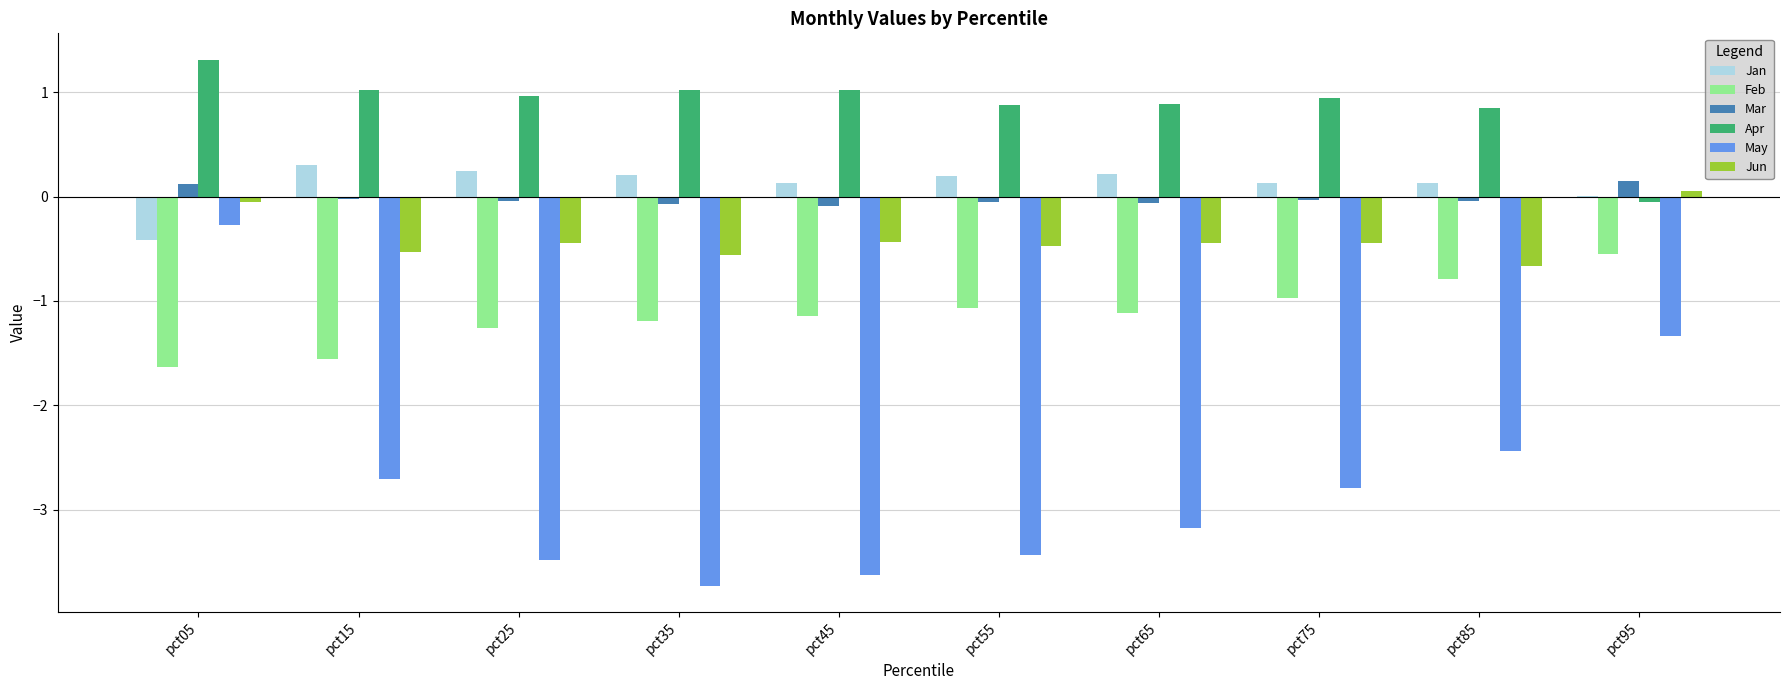

The Jun series shows -0.2 at pct15. True or false?

False